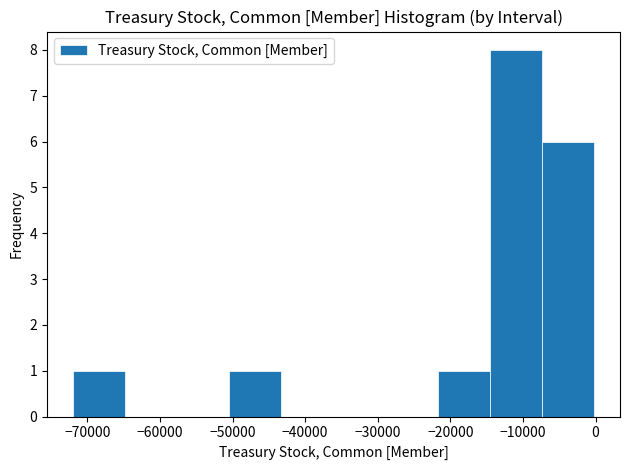

Reading left to right, list every bar in this chart as the range it spans on the x-axis followed by its height. Neither the bar edges nor the heights are printed on the chart, so give them approximately, as read against the axes.

-72000 to -65000: 1
-65000 to -58000: 0
-58000 to -50000: 0
-50000 to -43000: 1
-43000 to -36000: 0
-36000 to -29000: 0
-29000 to -22000: 0
-22000 to -15000: 1
-15000 to -7000: 8
-7000 to 0: 6